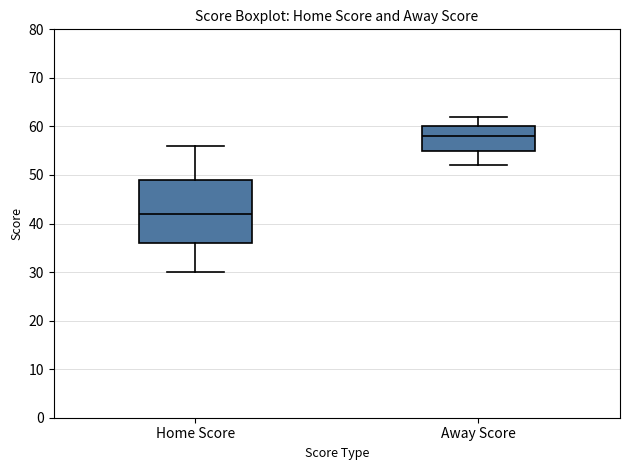

Comparing the boxes themselves (not the whiskers), which one is the tallest?

Home Score